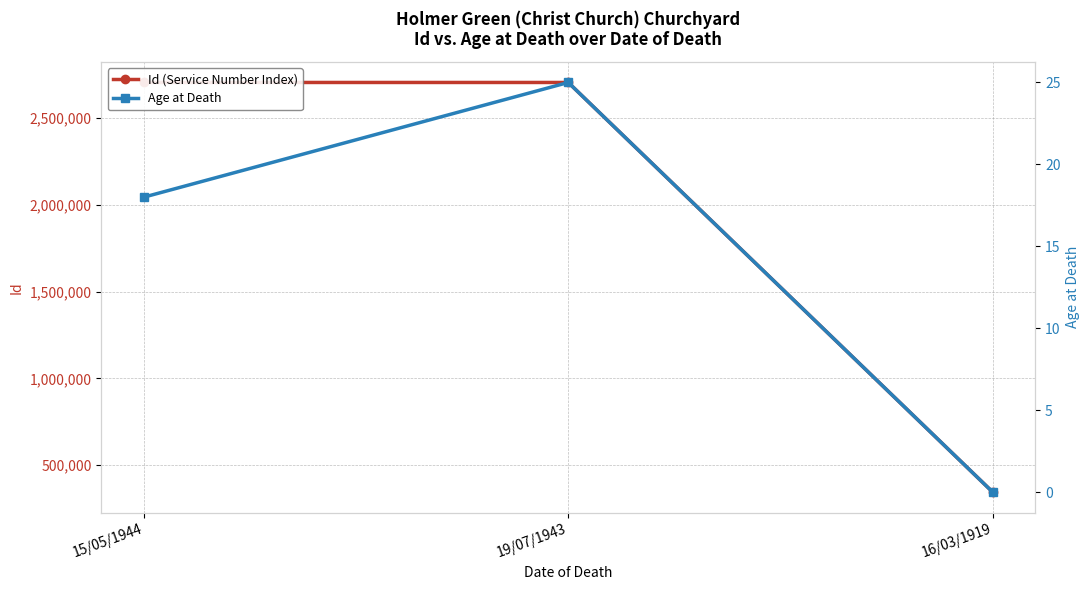

True or false: Age at Death has a value of 12 at 15/05/1944.

False